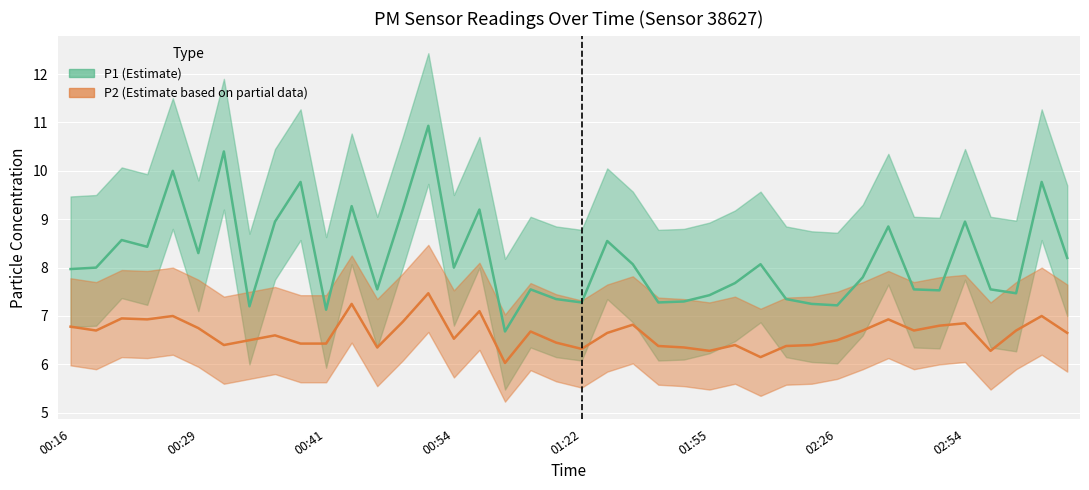

Reading right to left, what are all the values shown in this chart?

P1: 03:19=8.2	03:17=9.8	02:59=7.5	02:56=7.5	02:54=8.9	02:51=7.5	02:49=7.5	02:46=8.8	02:28=7.8	02:26=7.2	02:23=7.2	02:21=7.3	02:18=8.1	01:58=7.7	01:55=7.4	01:53=7.3	01:50=7.3	01:48=8.1	01:28=8.6	01:22=7.3	01:19=7.3	01:17=7.5	00:59=6.7	00:56=9.2	00:54=8.0	00:51=10.9	00:49=9.2	00:46=7.5	00:44=9.3	00:41=7.1	00:39=9.8	00:36=8.9	00:34=7.2	00:31=10.4	00:29=8.3	00:26=10.0	00:24=8.4	00:21=8.6	00:19=8.0	00:16=8.0
P2: 03:19=6.7	03:17=7.0	02:59=6.7	02:56=6.3	02:54=6.8	02:51=6.8	02:49=6.7	02:46=6.9	02:28=6.7	02:26=6.5	02:23=6.4	02:21=6.4	02:18=6.2	01:58=6.4	01:55=6.3	01:53=6.3	01:50=6.4	01:48=6.8	01:28=6.7	01:22=6.3	01:19=6.5	01:17=6.7	00:59=6.0	00:56=7.1	00:54=6.5	00:51=7.5	00:49=6.9	00:46=6.3	00:44=7.2	00:41=6.4	00:39=6.4	00:36=6.6	00:34=6.5	00:31=6.4	00:29=6.8	00:26=7.0	00:24=6.9	00:21=7.0	00:19=6.7	00:16=6.8